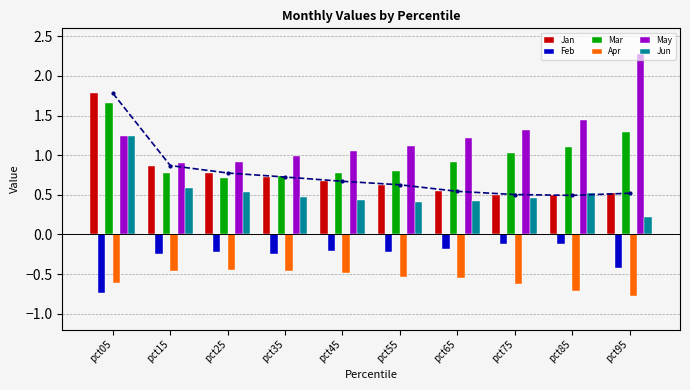

At how many categories does at least one series exceed 0?

10